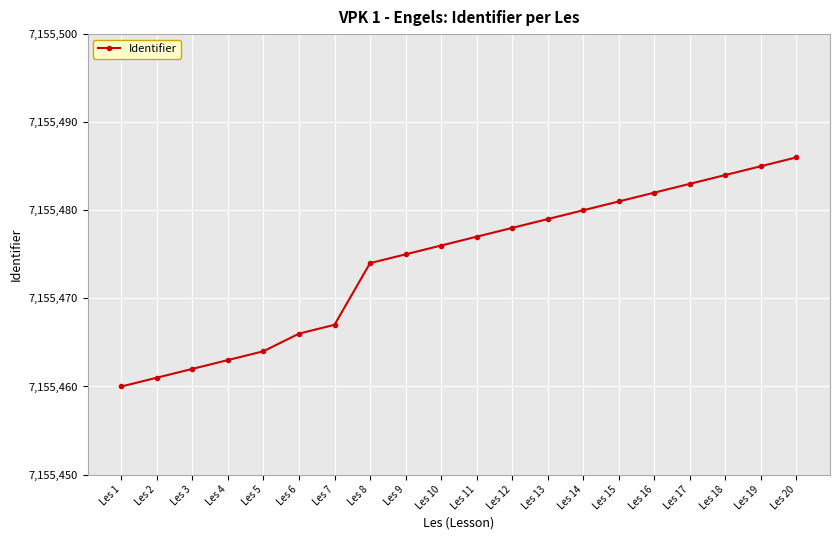

What is the difference between the values at Les 20 and Les 1?

26